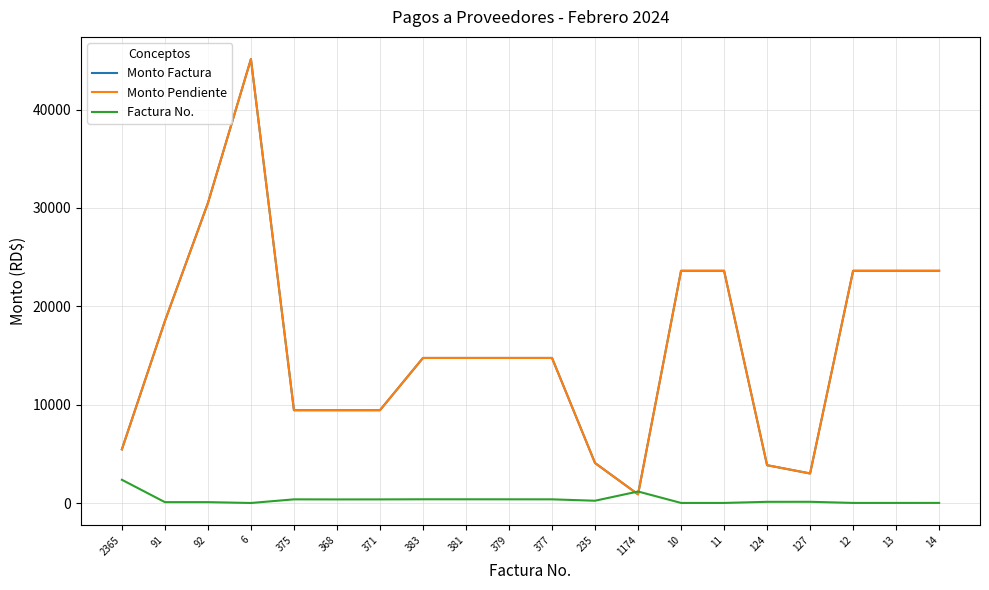

Reading left to right, list all the values displayed in this chart.

Monto Factura: 2365=5460.0	91=18500.0	92=30500.0	6=45135.0	375=9440.0	368=9440.0	371=9440.0	383=14750.0	381=14750.0	379=14750.0	377=14750.0	235=4071.0	1174=884.0	10=23611.2	11=23611.2	124=3847.1	127=3007.0	12=23611.2	13=23611.2	14=23611.2
Monto Pendiente: 2365=5460.0	91=18500.0	92=30500.0	6=45135.0	375=9440.0	368=9440.0	371=9440.0	383=14750.0	381=14750.0	379=14750.0	377=14750.0	235=4071.0	1174=884.0	10=23611.2	11=23611.2	124=3847.1	127=3007.0	12=23611.2	13=23611.2	14=23611.2
Factura No.: 2365=2365.0	91=91.0	92=92.0	6=6.0	375=375.0	368=368.0	371=371.0	383=383.0	381=381.0	379=379.0	377=377.0	235=235.0	1174=1174.0	10=10.0	11=11.0	124=124.0	127=127.0	12=12.0	13=13.0	14=14.0